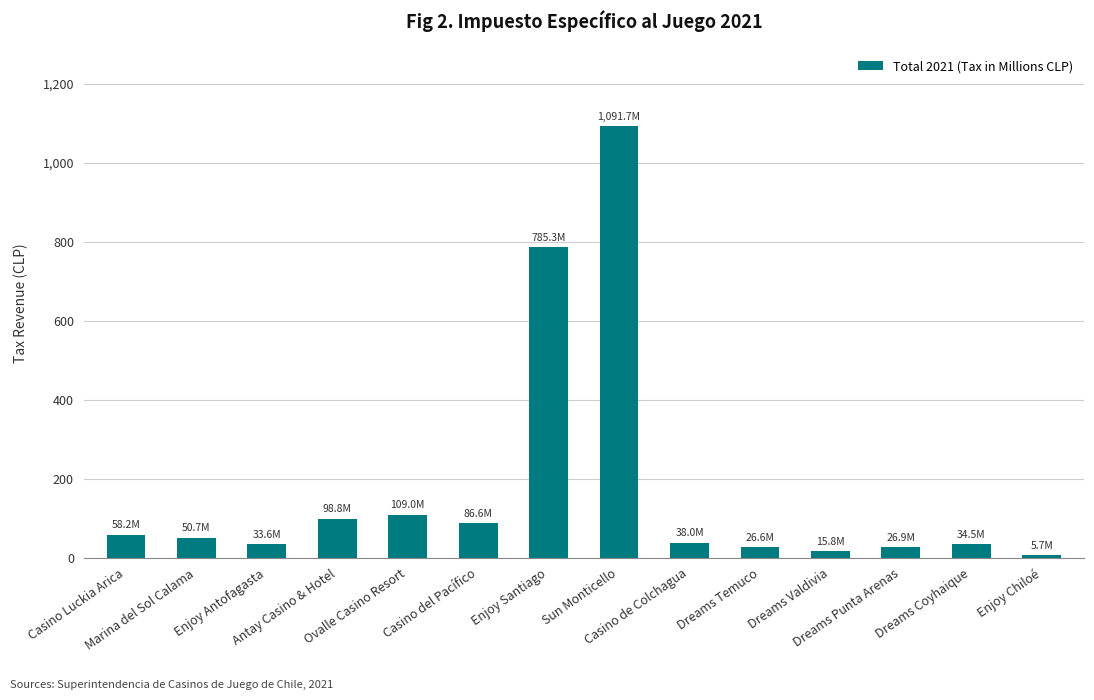

What is the minimum value shown in the chart?

5.7